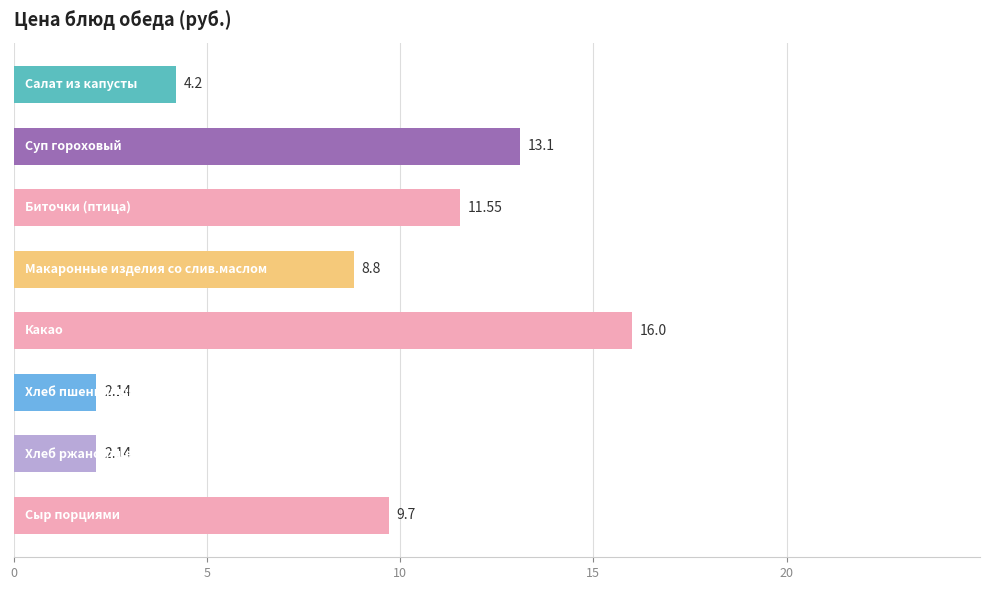

What is the sum of all values?

67.6